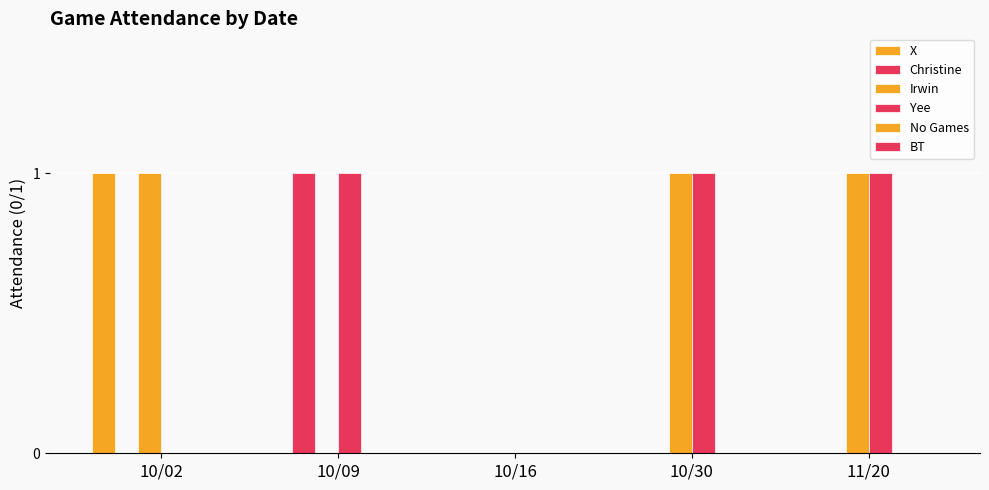

Count the Irwin values in the range 0 to 1.

5